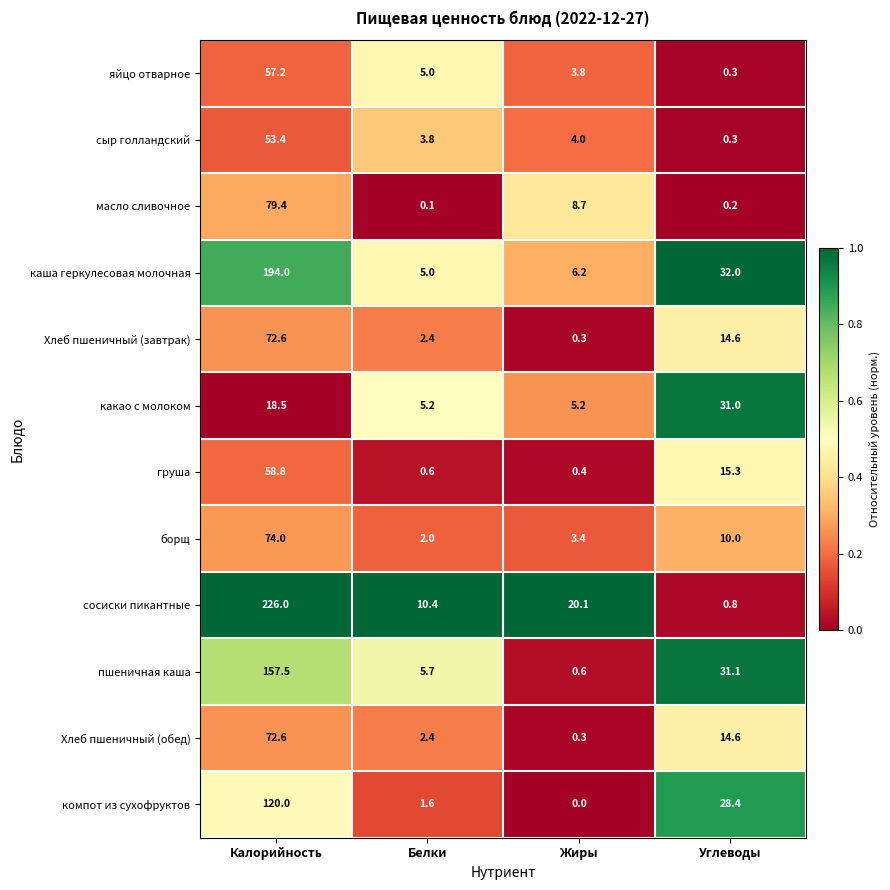

What is the difference between the highest and lowest values at Углеводы?

31.8